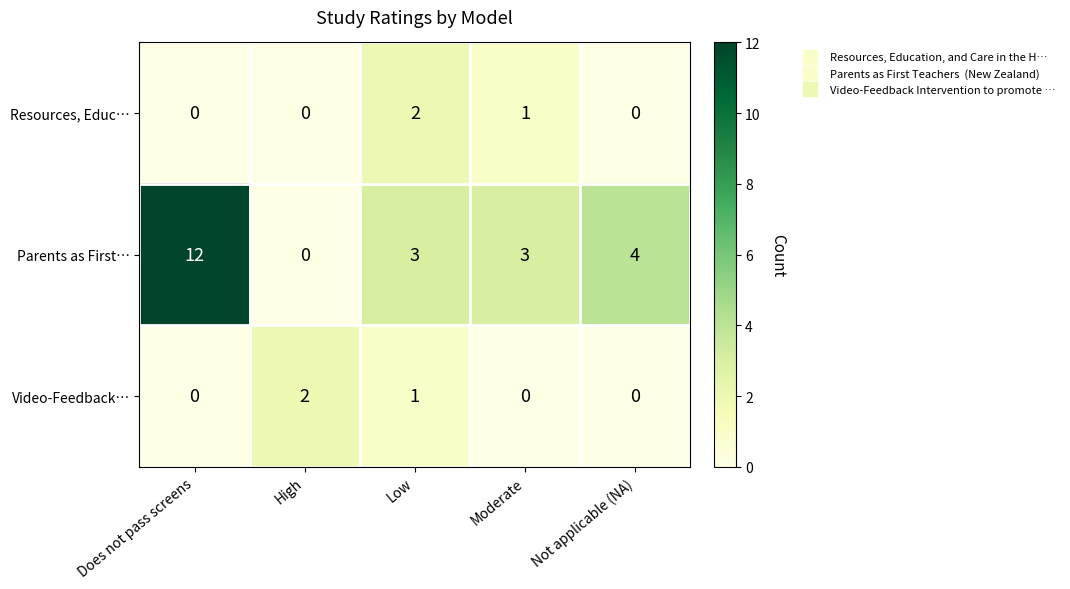

The Parents as First… series shows 3 at Moderate. True or false?

True